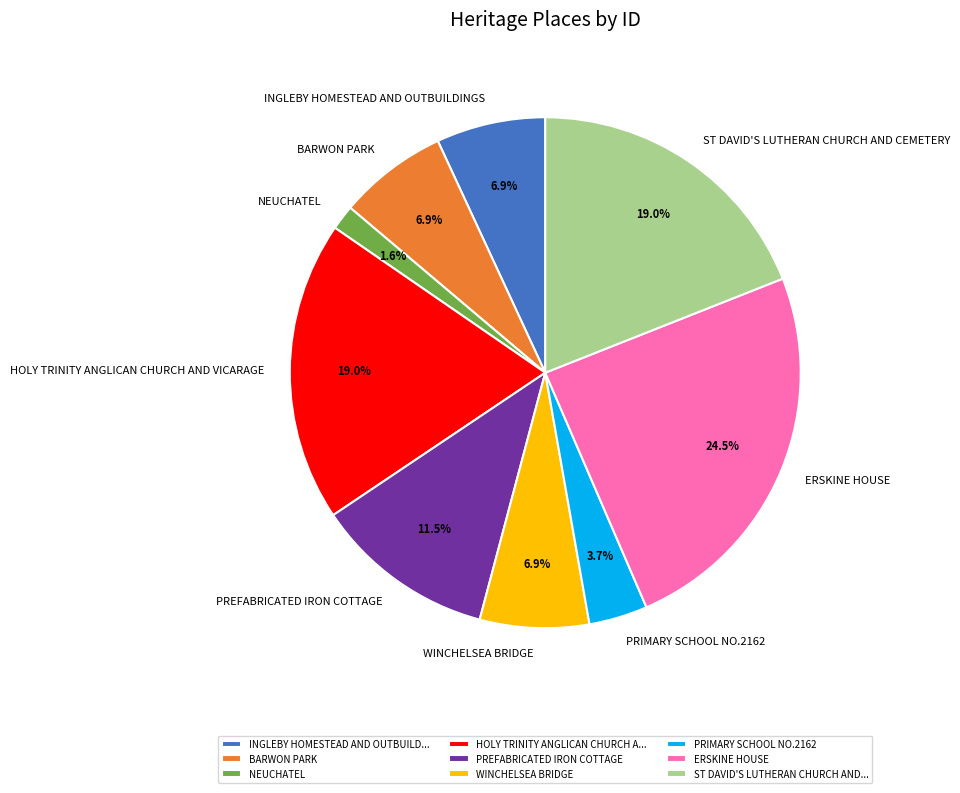

Is there any slice that represents more than half of the pie?

No